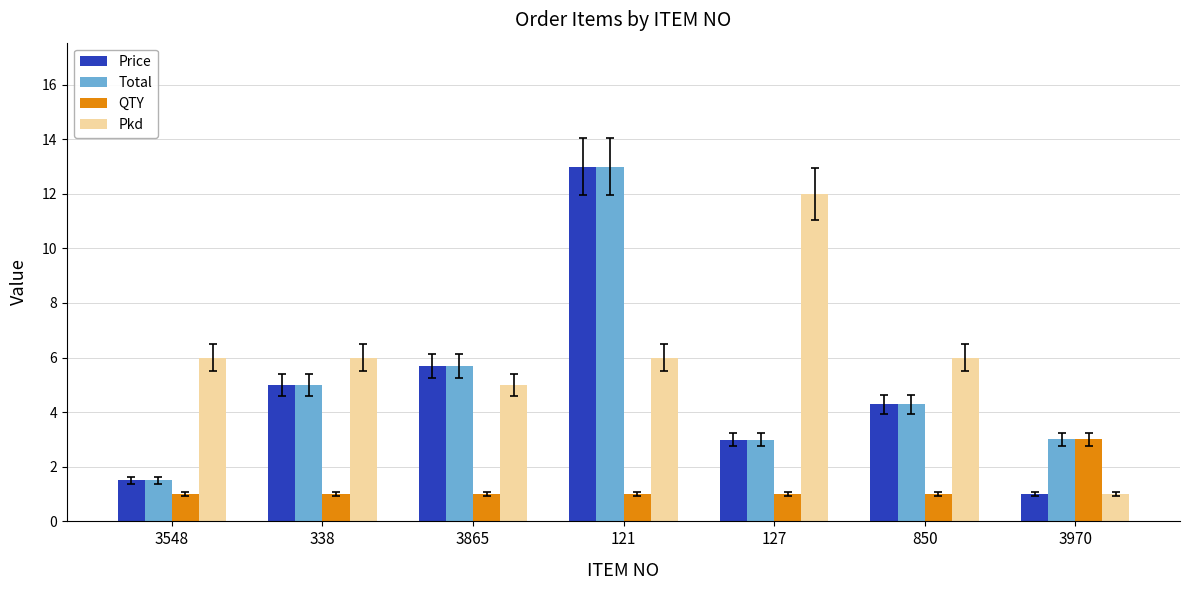

Reading right to left, what are all the values shown in this chart?

Price: 3970=1.0	850=4.3	127=3.0	121=13.0	3865=5.7	338=5.0	3548=1.5
Total: 3970=3.0	850=4.3	127=3.0	121=13.0	3865=5.7	338=5.0	3548=1.5
QTY: 3970=3.0	850=1.0	127=1.0	121=1.0	3865=1.0	338=1.0	3548=1.0
Pkd: 3970=1.0	850=6.0	127=12.0	121=6.0	3865=5.0	338=6.0	3548=6.0